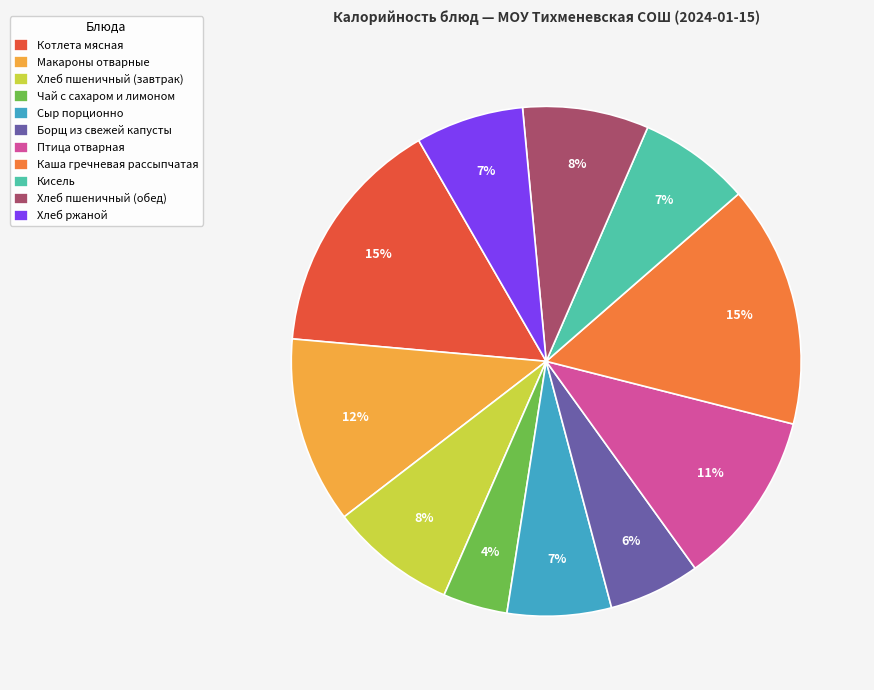

Approximately how many times larger is the value at Кисель compared to Макароны отварные?

0.6